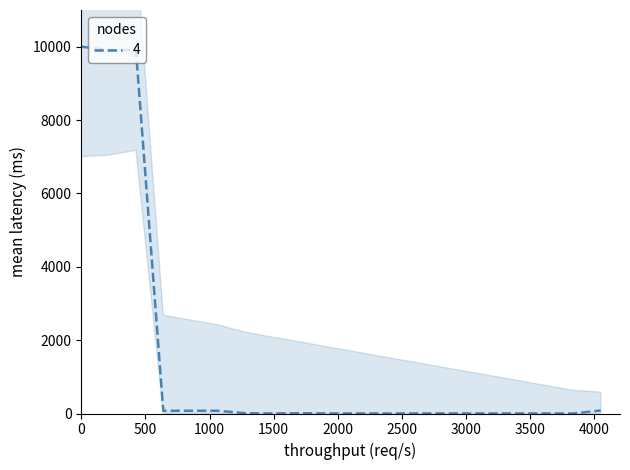

What is the difference between the values at 15 and 5?

73.1